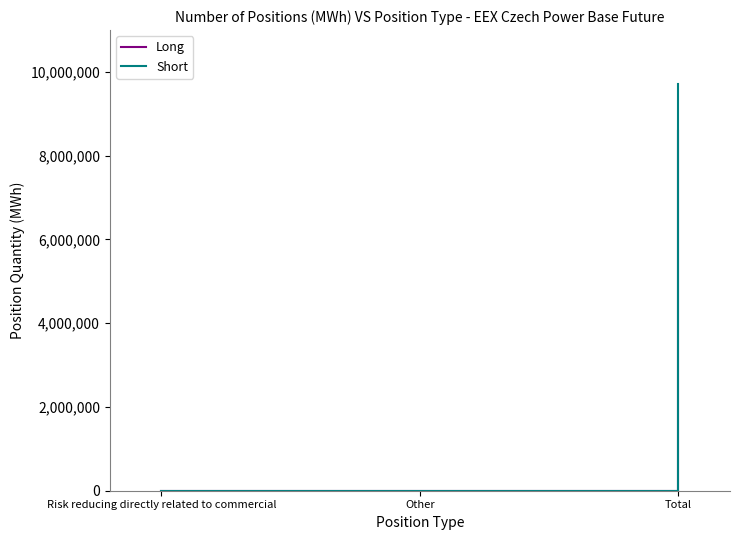

What is the average value of the Short series?

3236330